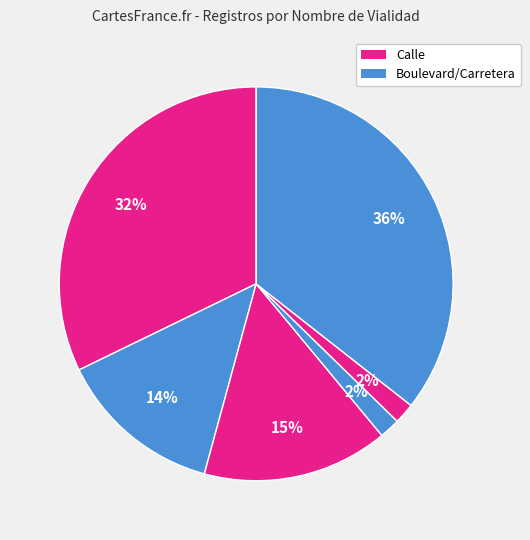

How many segments does this pie chart have?

6